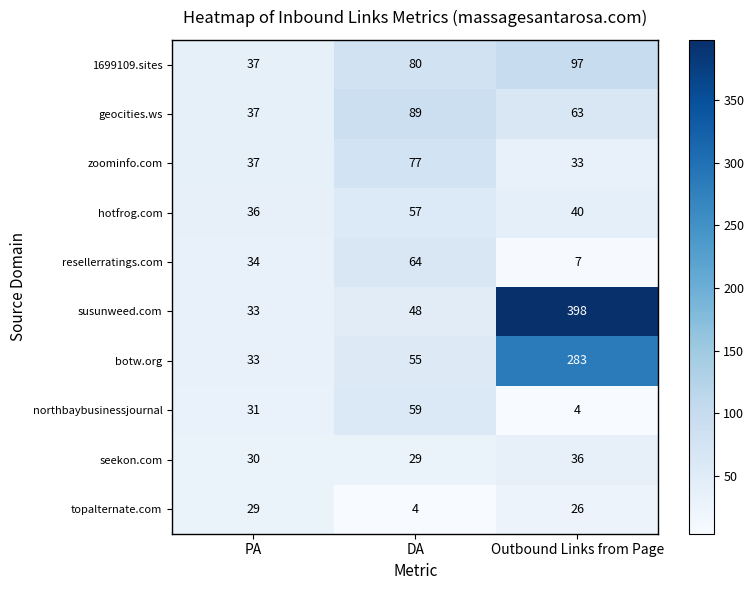

How many data points does each series have?

3